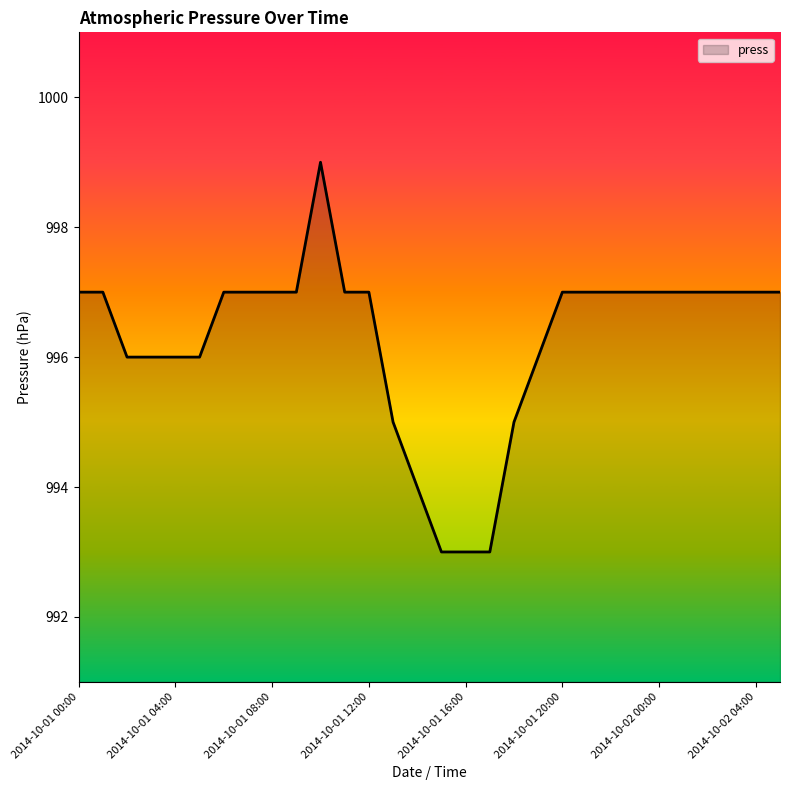

What is the minimum value shown in the chart?

993